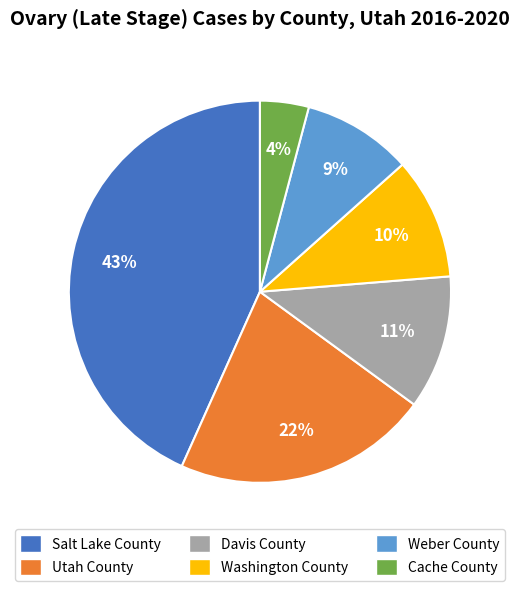

To the nearest percent, what percentage of the pie is Cache County?

4%